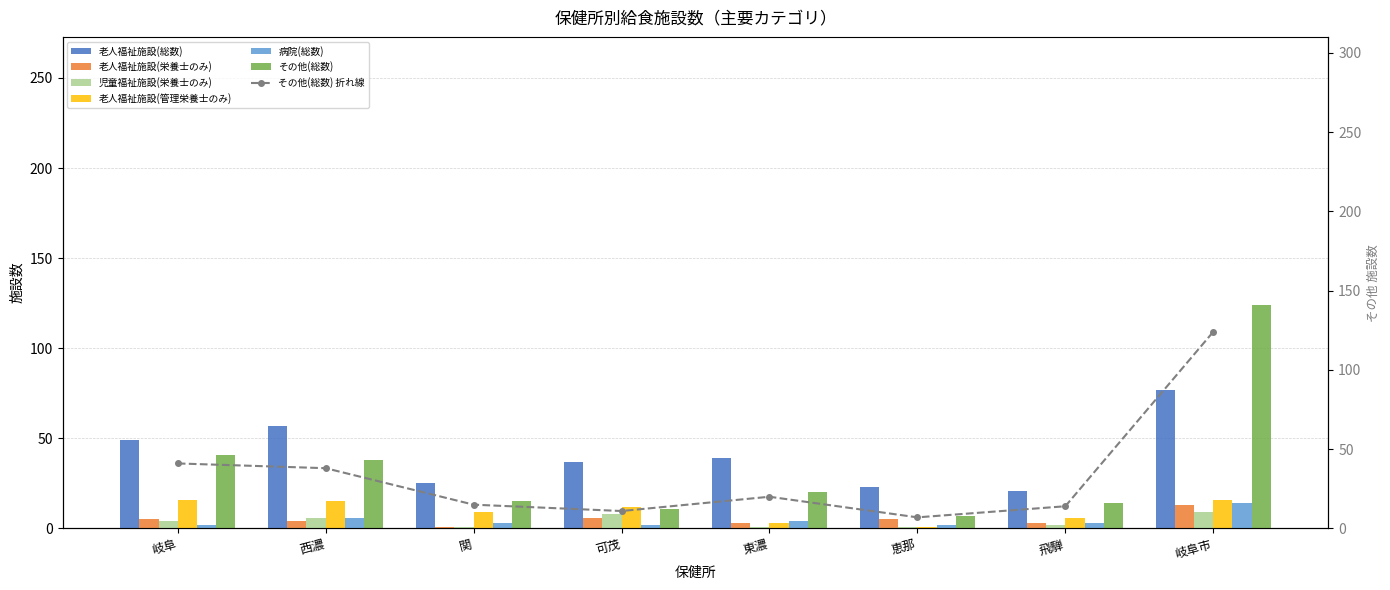

What is the difference between the maximum and minimum values in the 老人福祉施設(管理栄養士のみ) series?

15